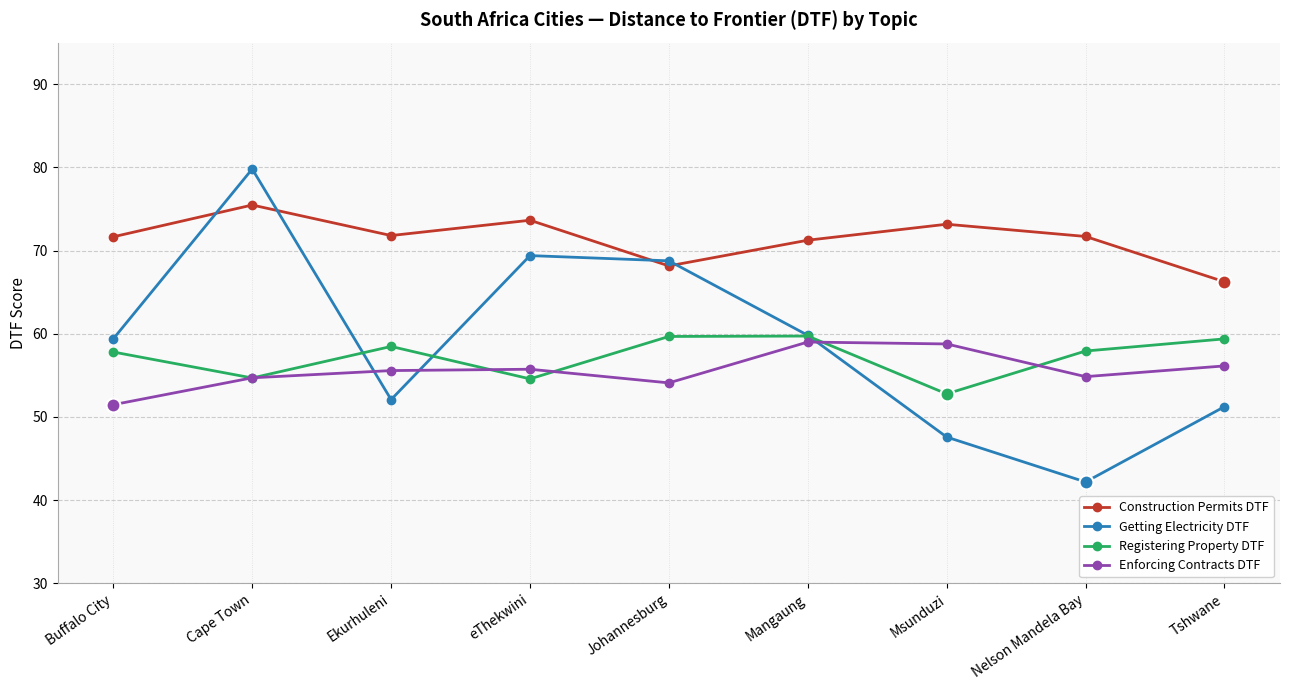

What value does the Getting Electricity DTF series have at Mangaung?

59.8